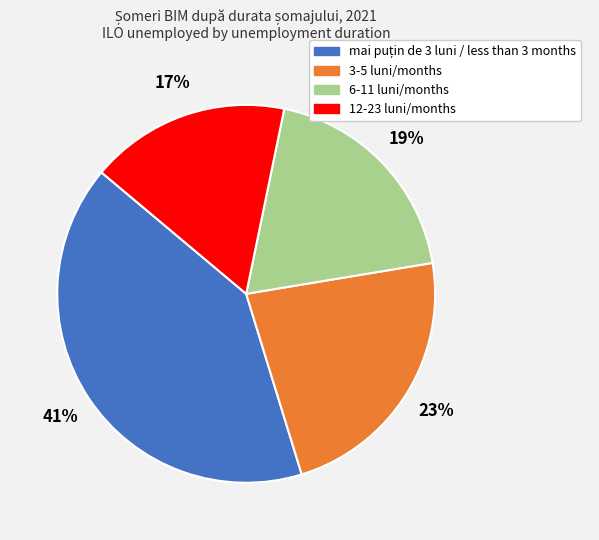

Count the number of slices in the pie.

4